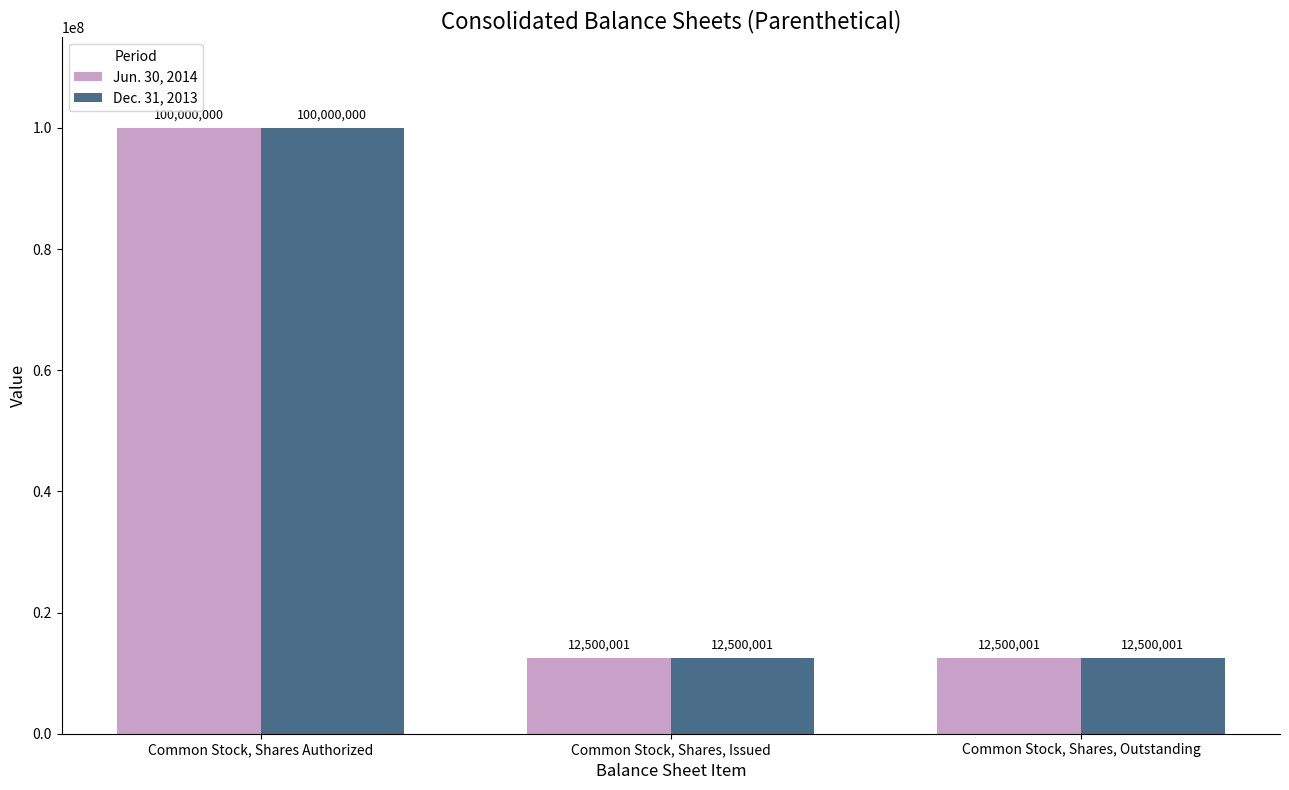

At which category does the chart reach its peak across all series?

Common Stock, Shares Authorized